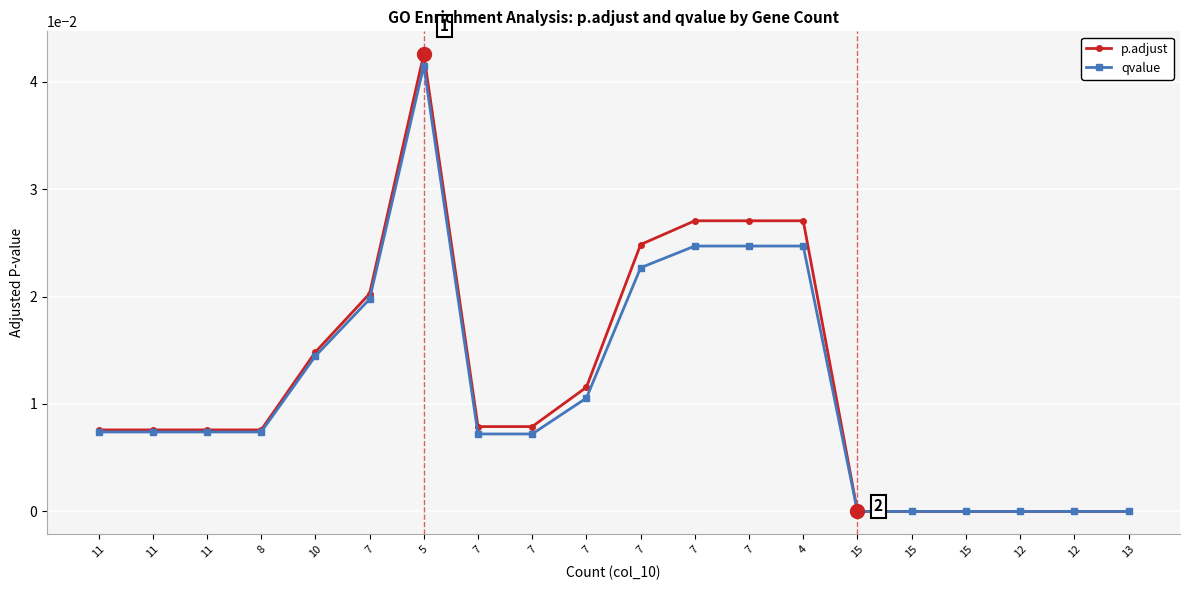

What is the label of the 11th point from the left?

7